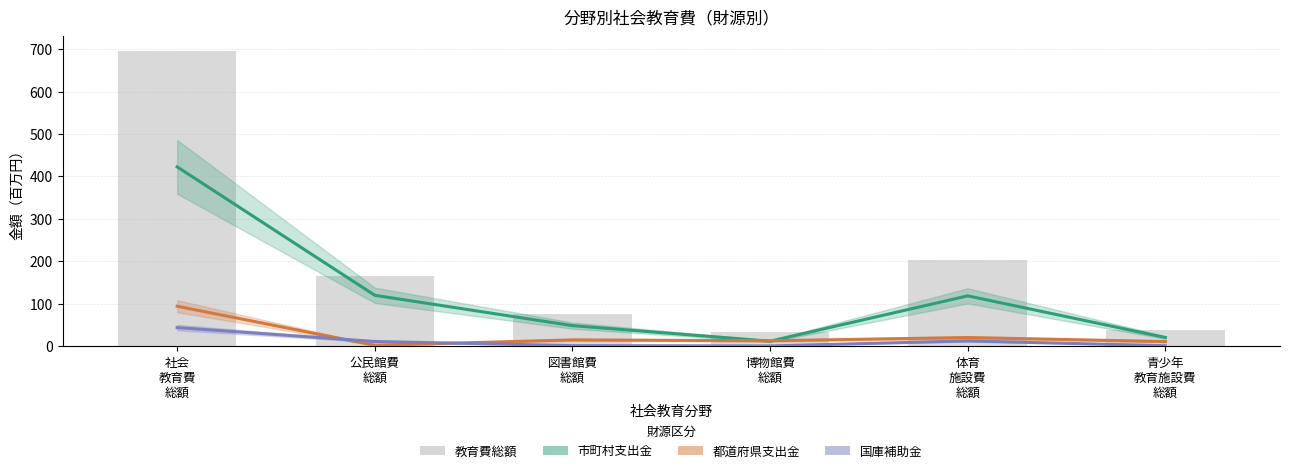

Reading left to right, what are all the values shown in this chart?

市町村支出金: 社会
教育費
総額=422.6	公民館費
総額=120.1	図書館費
総額=48.7	博物館費
総額=12.1	体育
施設費
総額=118.8	青少年
教育施設費
総額=20.8
都道府県支出金: 社会
教育費
総額=94.4	公民館費
総額=2.4	図書館費
総額=15.1	博物館費
総額=13.1	体育
施設費
総額=20.7	青少年
教育施設費
総額=11.2
国庫補助金: 社会
教育費
総額=44.1	公民館費
総額=11.4	図書館費
総額=1.6	博物館費
総額=0.9	体育
施設費
総額=12.7	青少年
教育施設費
総額=1.3
教育費総額: 社会
教育費
総額=695.0	公民館費
総額=166.3	図書館費
総額=75.4	博物館費
総額=33.9	体育
施設費
総額=204.0	青少年
教育施設費
総額=38.6